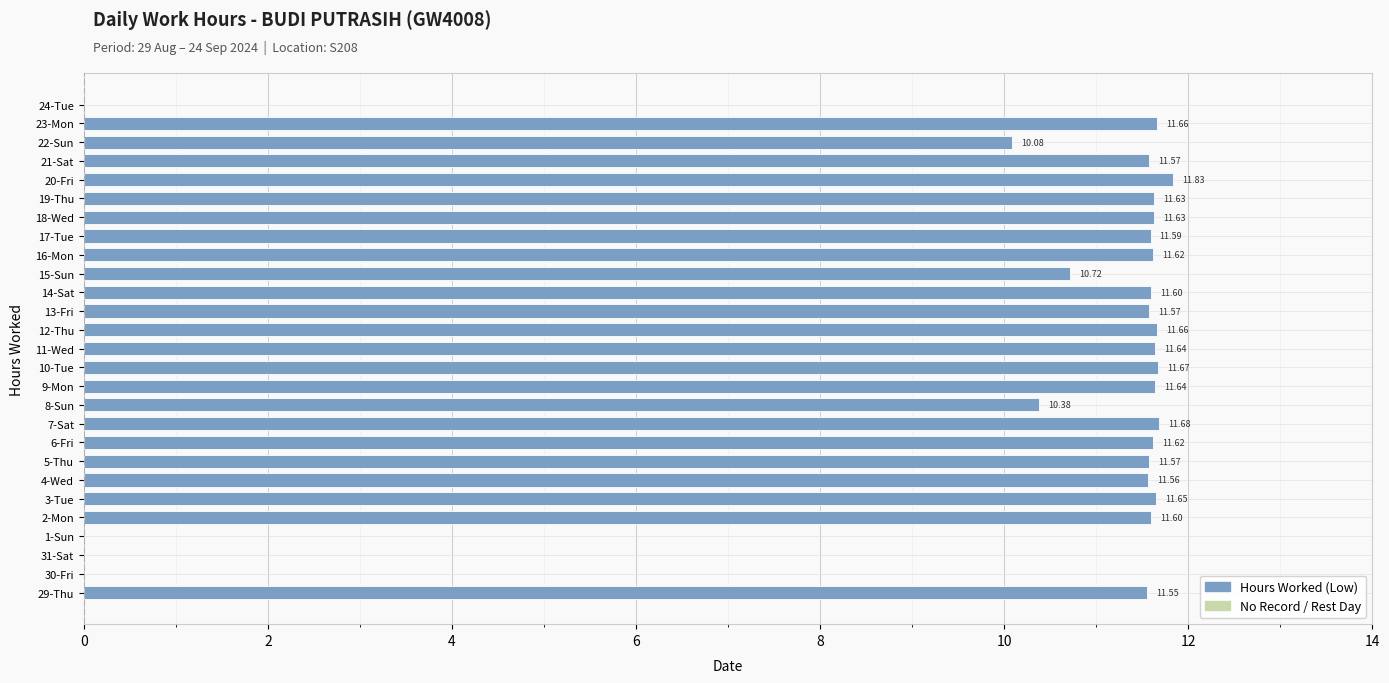

What is the sum of all values?

263.7